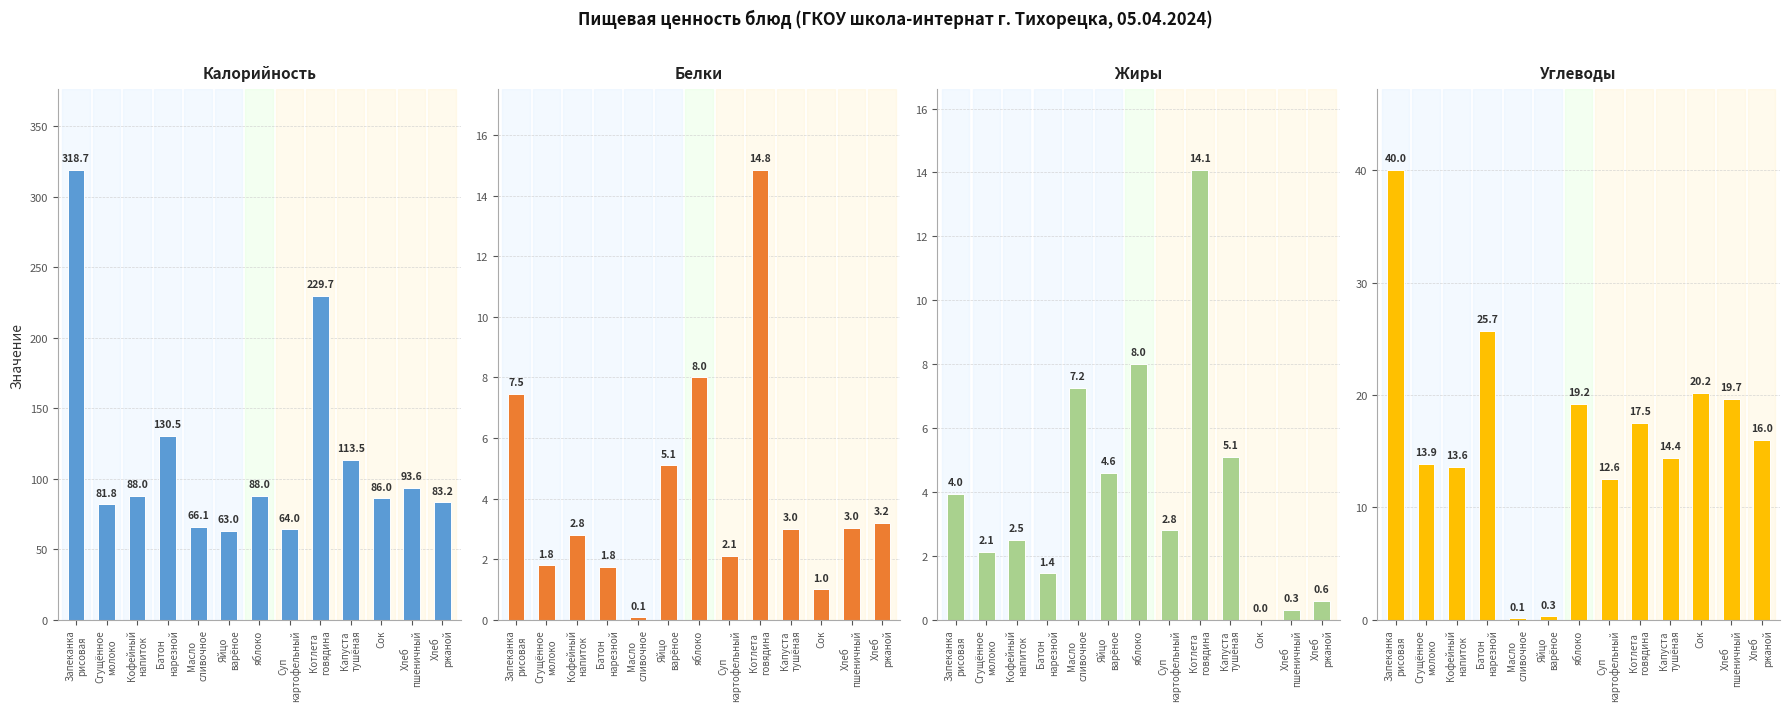

Reading right to left, what are all the values shown in this chart?

Калорийность: 83.2	93.6	86.0	113.5	229.7	64.0	88.0	63.0	66.1	130.5	88.0	81.8	318.7
Белки: 3.2	3.0	1.0	3.0	14.8	2.1	8.0	5.1	0.1	1.8	2.8	1.8	7.5
Жиры: 0.6	0.3	0.0	5.1	14.1	2.8	8.0	4.6	7.2	1.4	2.5	2.1	4.0
Углеводы: 16.0	19.7	20.2	14.4	17.5	12.6	19.2	0.3	0.1	25.7	13.6	13.9	40.0